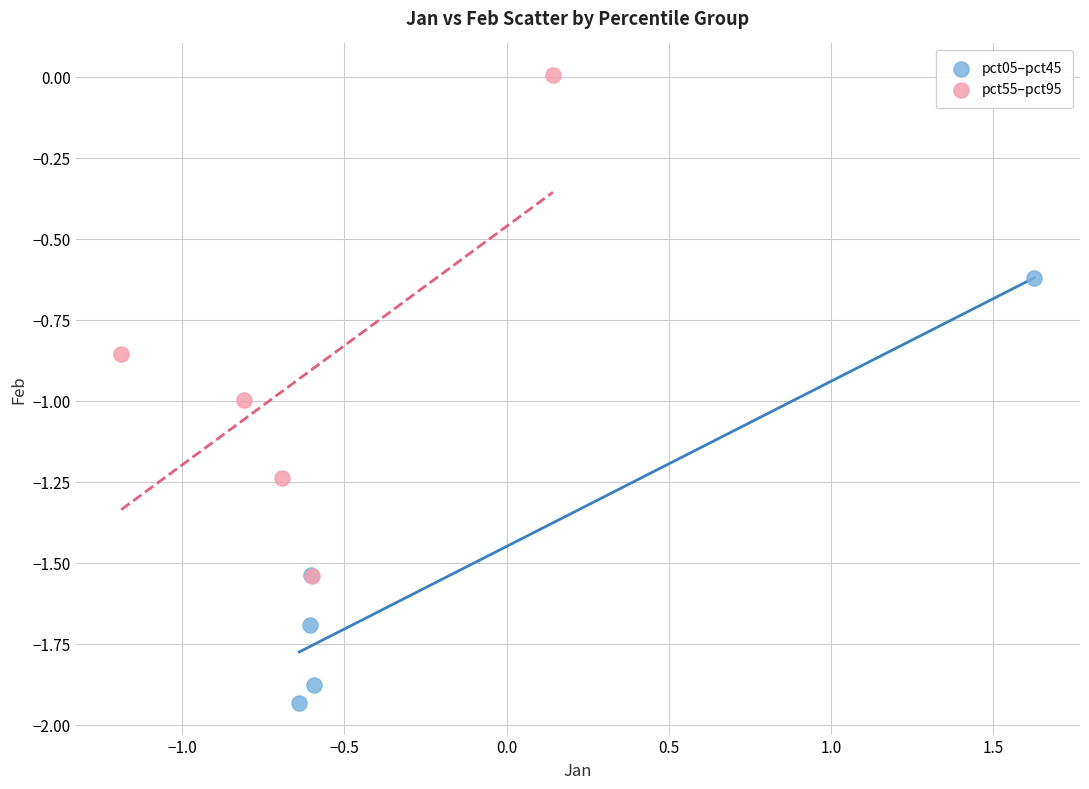

What are all the series names shown in the legend?

pct05–pct45, pct55–pct95